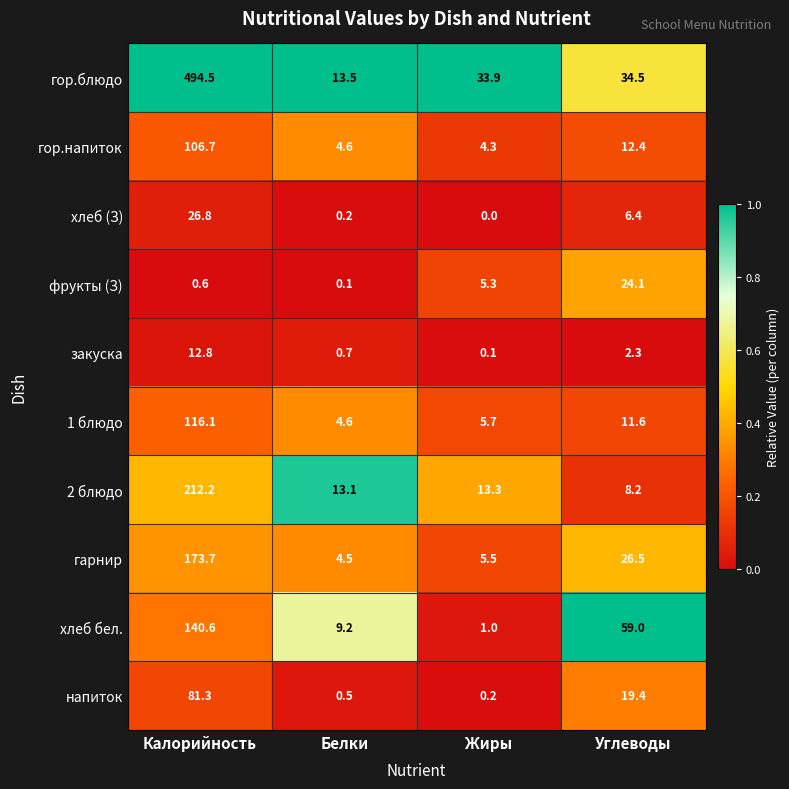

The value of 2 блюдо at Белки is 6.9. True or false?

False